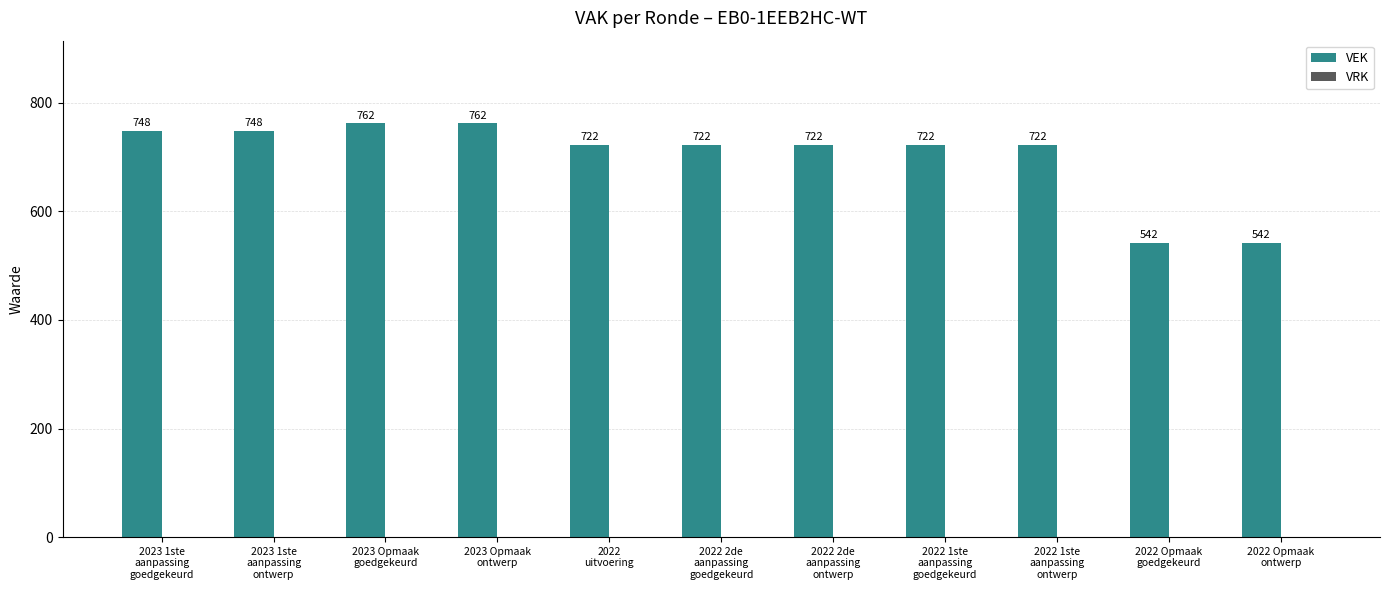

Are the bars horizontal?

No